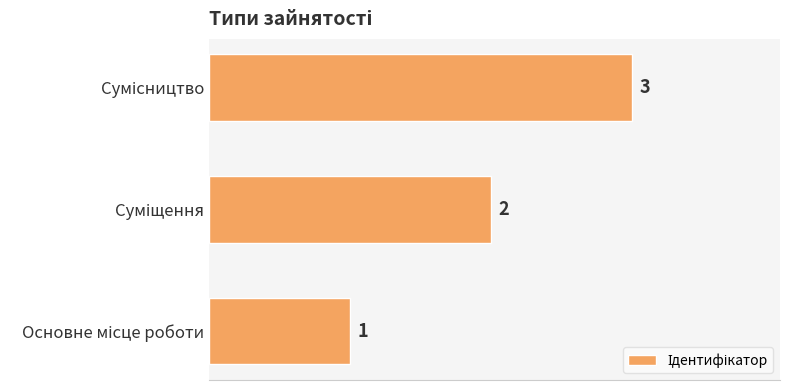

What is the difference between the maximum and second lowest values?

1